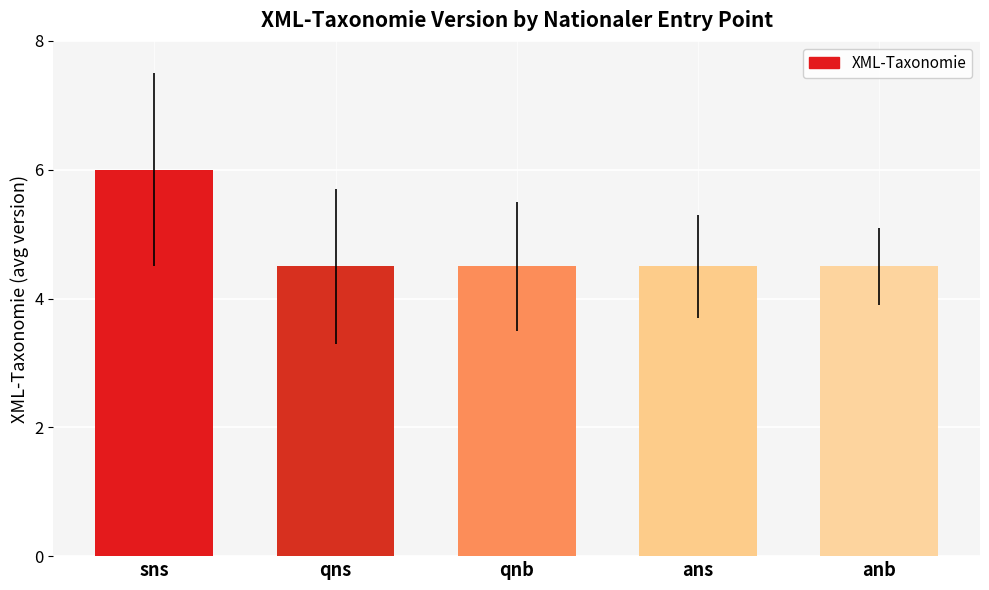

What is the label of the 5th bar from the right?

sns